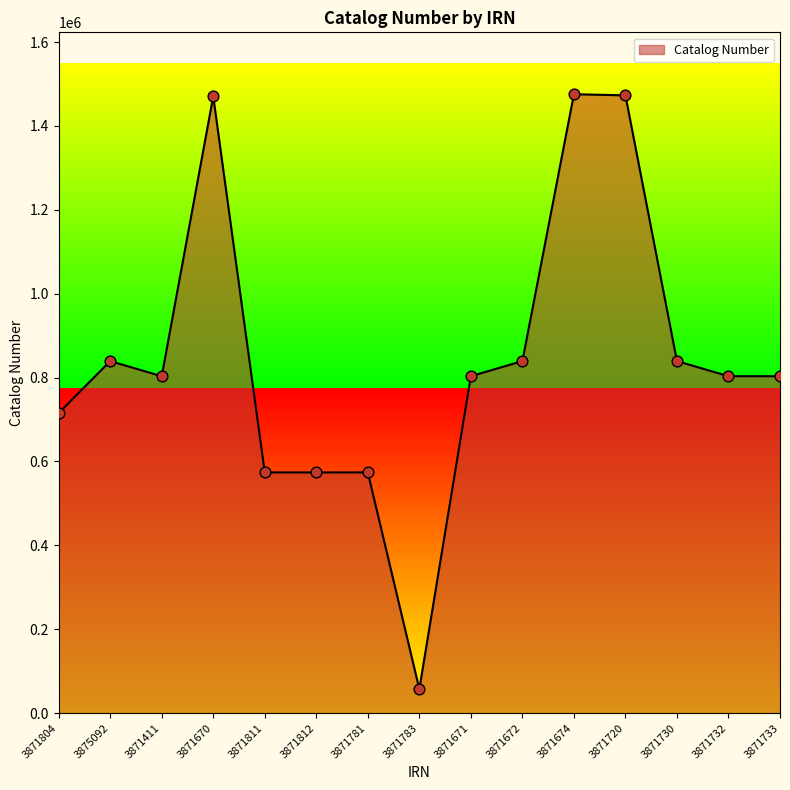

What is the ratio of the value at 3871674 to the value at 3871811?

2.6